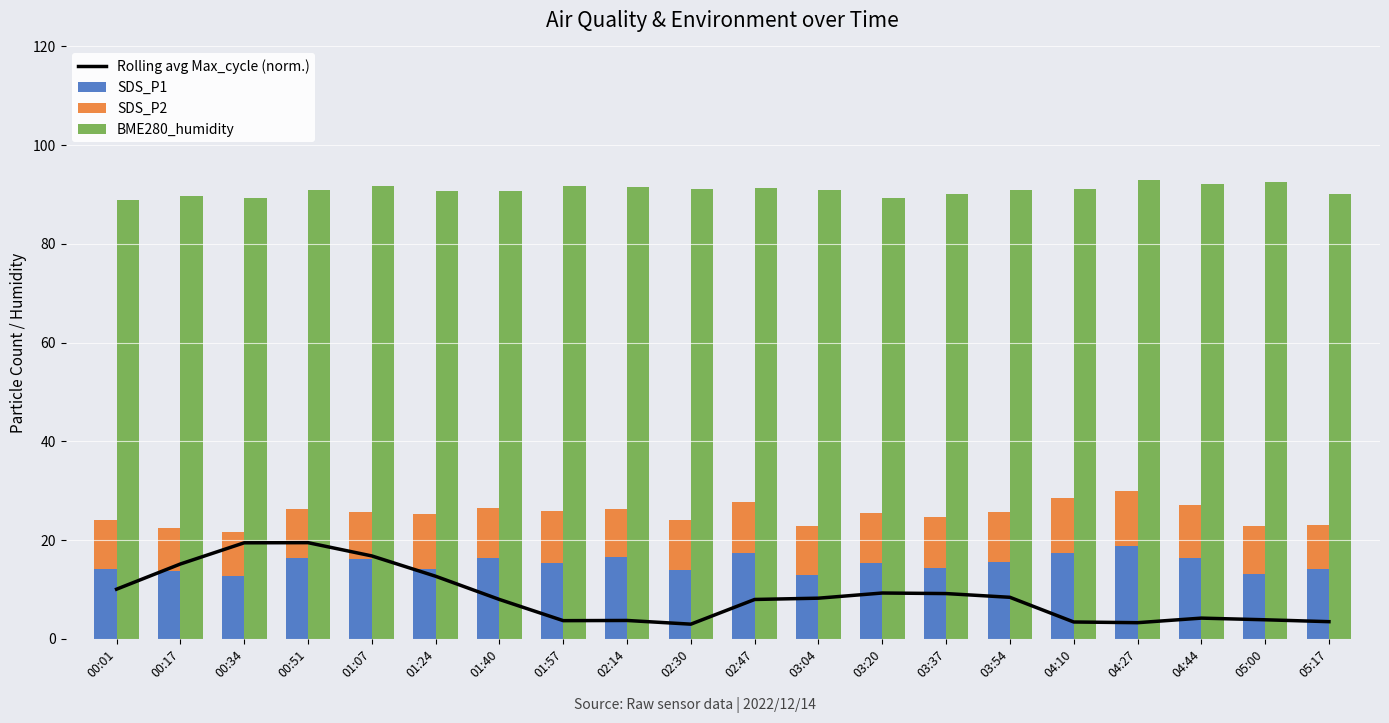

What is the total value across all series at 00:34?

130.5